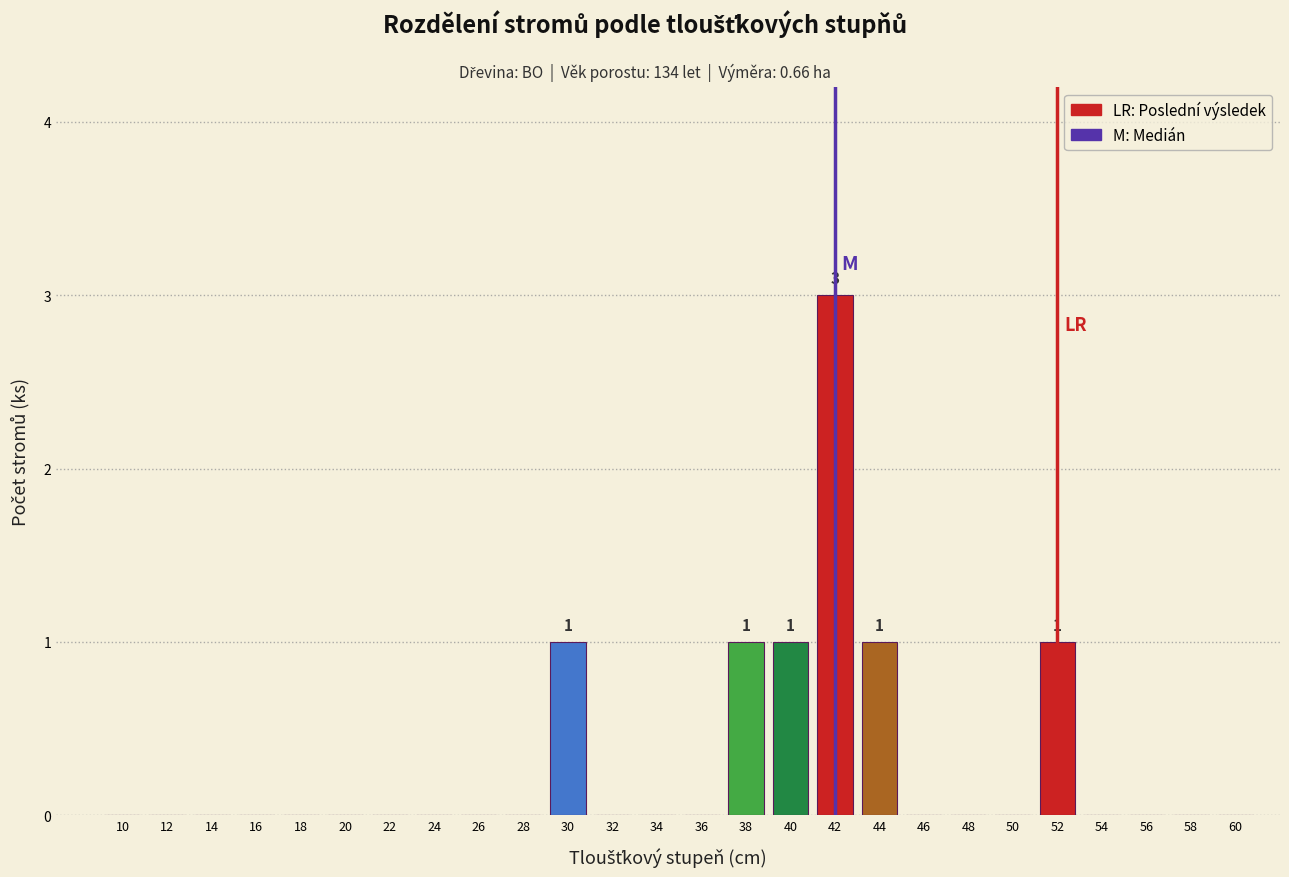

Reading right to left, extract all data points from this chart.

60=0	58=0	56=0	54=0	52=1	50=0	48=0	46=0	44=1	42=3	40=1	38=1	36=0	34=0	32=0	30=1	28=0	26=0	24=0	22=0	20=0	18=0	16=0	14=0	12=0	10=0